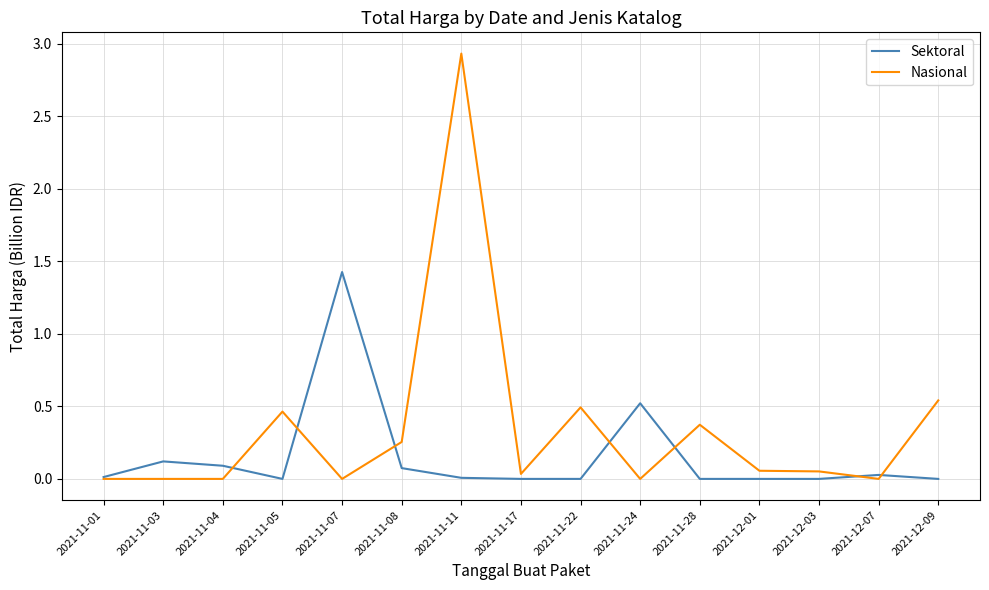

Does the chart have visible grid lines?

Yes